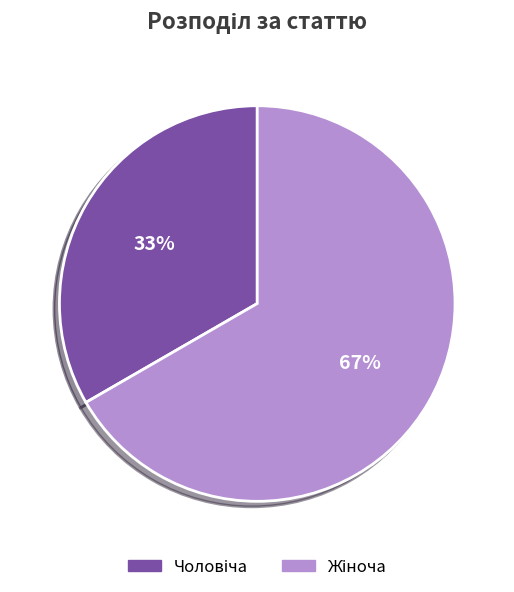

How many slices are in this pie chart?

2